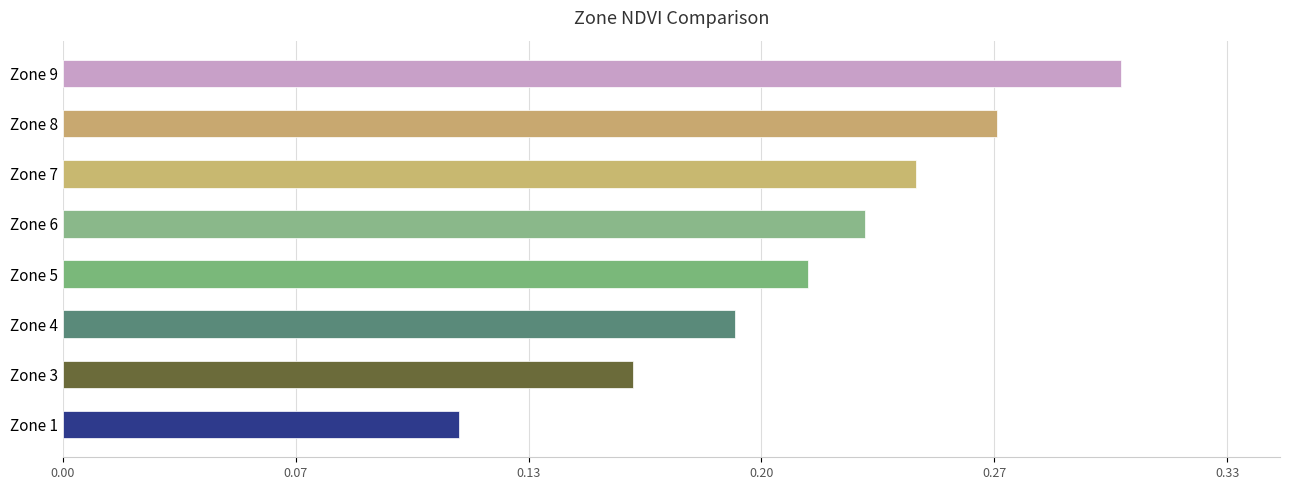

At which category does the chart reach its minimum across all series?

Zone 1